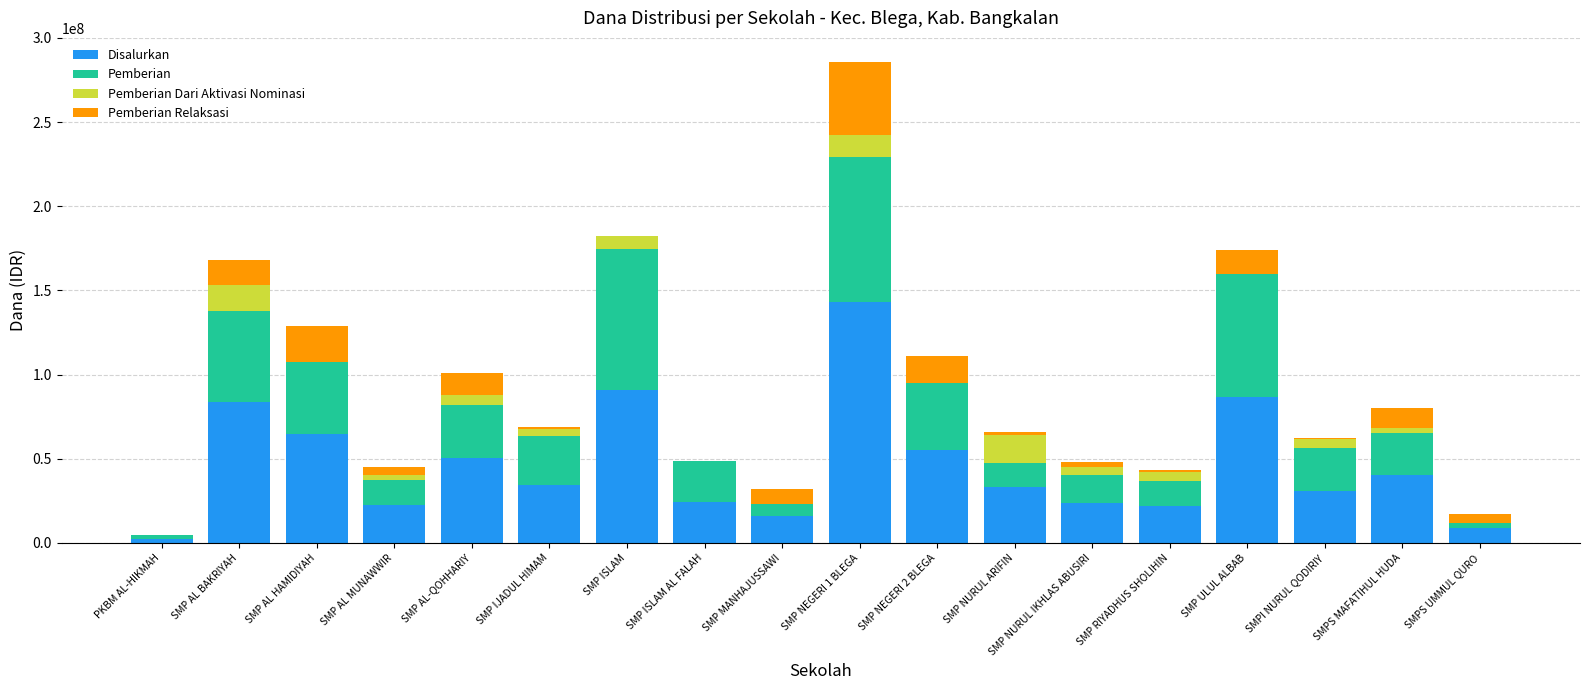

At which category is the sum across all series the highest?

SMP NEGERI 1 BLEGA